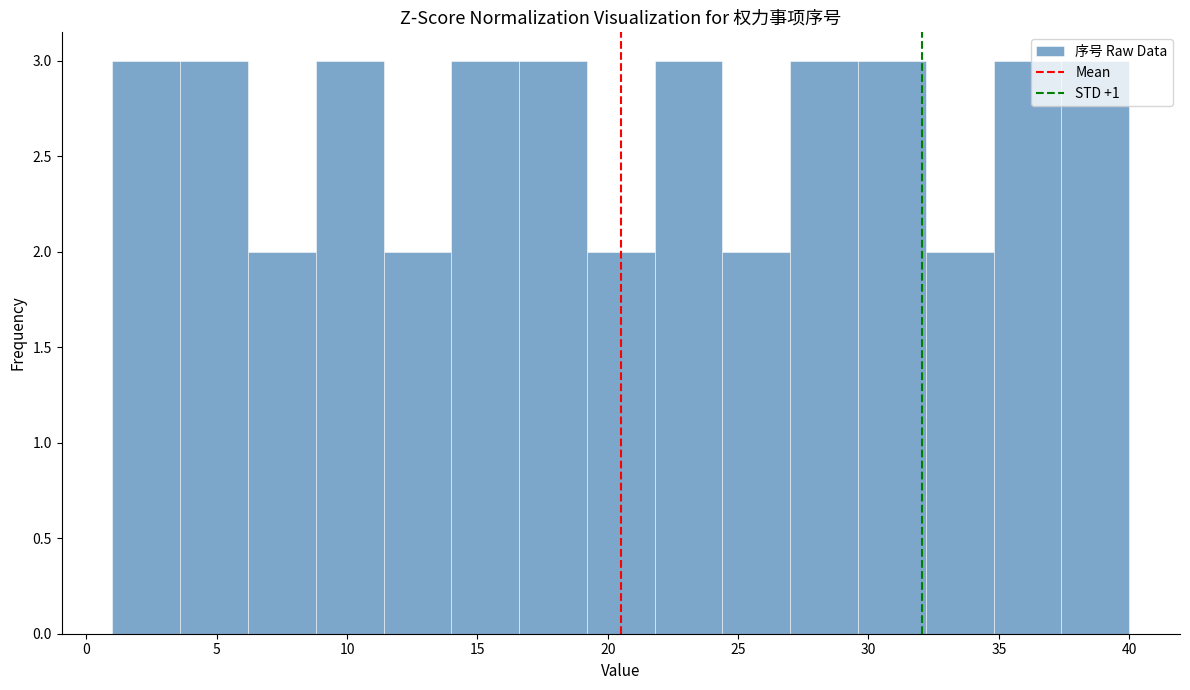

Reading left to right, transcribe this chart: for each bar, give the range it covers on the x-axis and its height. Neither the bar edges nor the heights are printed on the chart, so give them approximately, as read against the axes.

1.0 to 3.6: 3
3.6 to 6.2: 3
6.2 to 8.8: 2
8.8 to 11.4: 3
11.4 to 14.0: 2
14.0 to 16.6: 3
16.6 to 19.2: 3
19.2 to 21.8: 2
21.8 to 24.4: 3
24.4 to 27.0: 2
27.0 to 29.6: 3
29.6 to 32.2: 3
32.2 to 34.8: 2
34.8 to 37.4: 3
37.4 to 40.0: 3